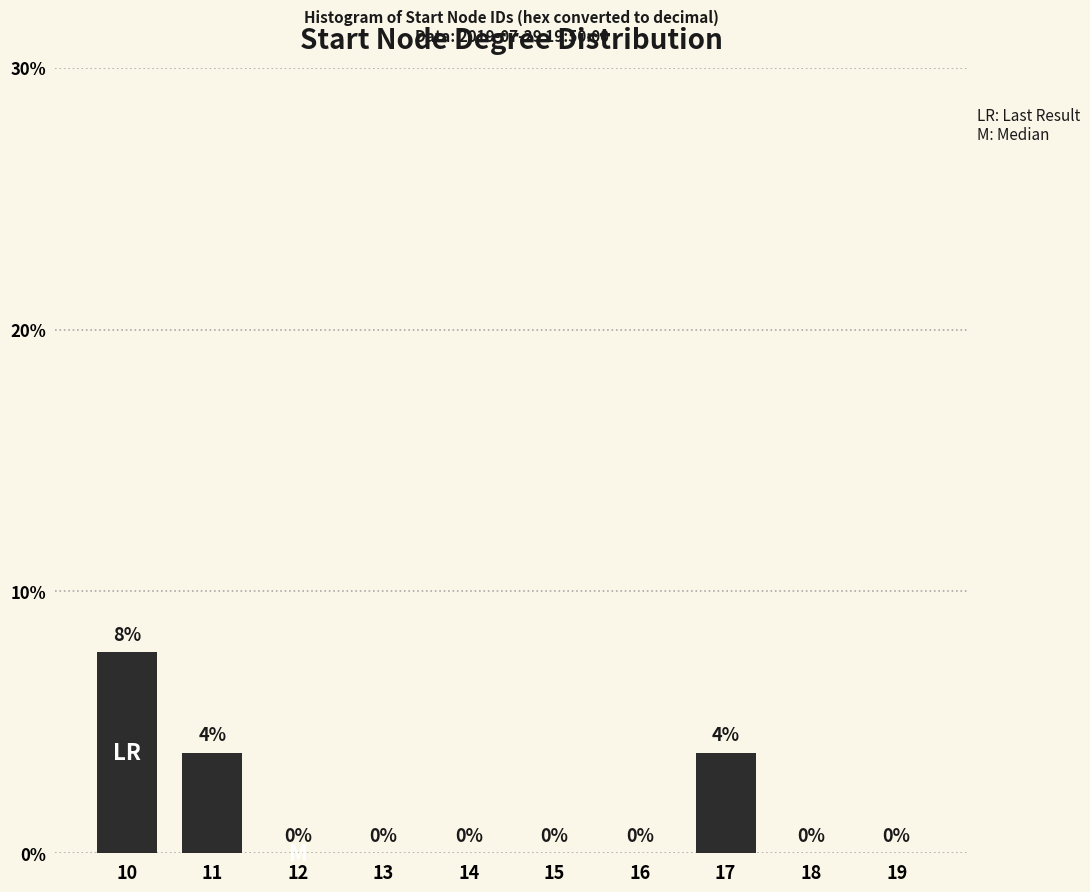

Which label corresponds to the largest value in the chart?

10